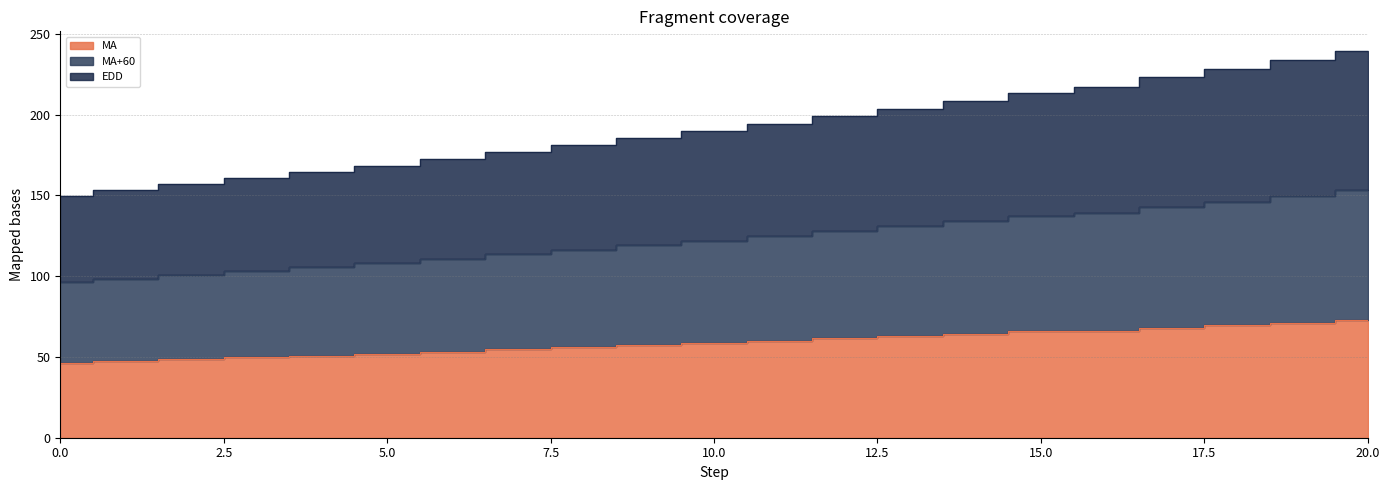

How many lines are shown in the chart?

3